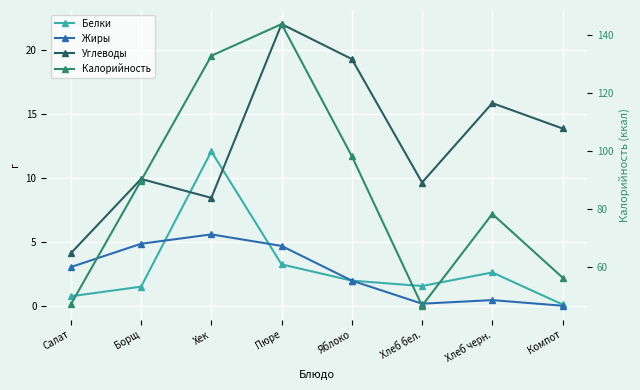

What is the maximum value for Углеводы?

22.0